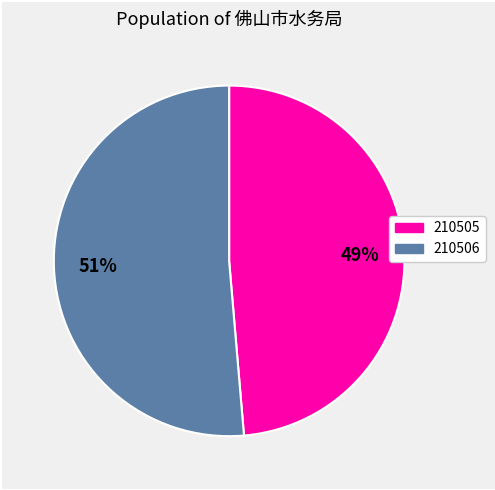

Is it true that 210506 is 51% of the pie?

True